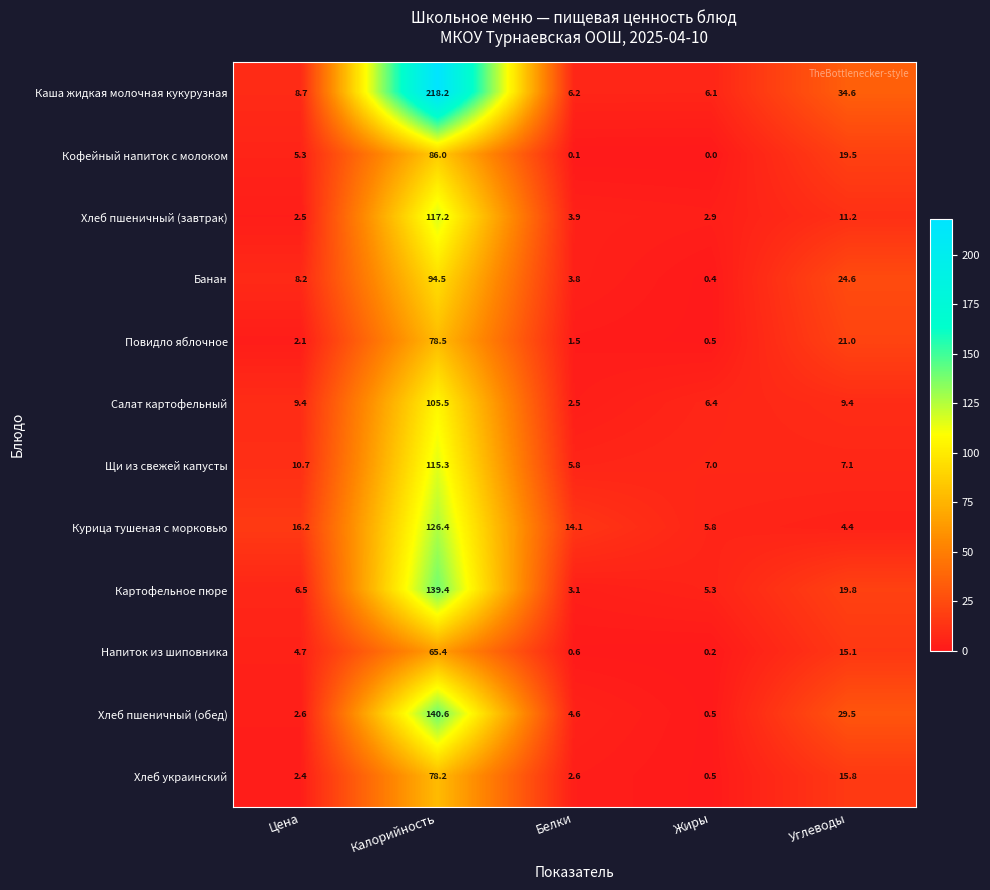

The value of Салат картофельный at Углеводы is 9.4. True or false?

True